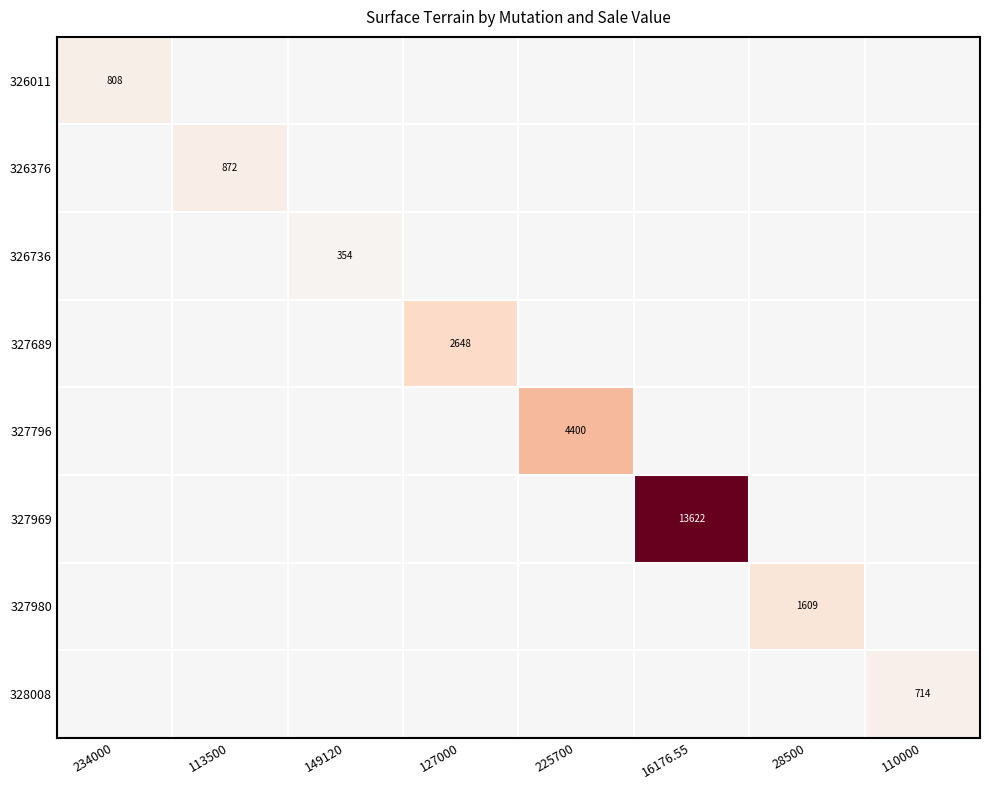

The value of 326011 at 234000 is 1282. True or false?

False